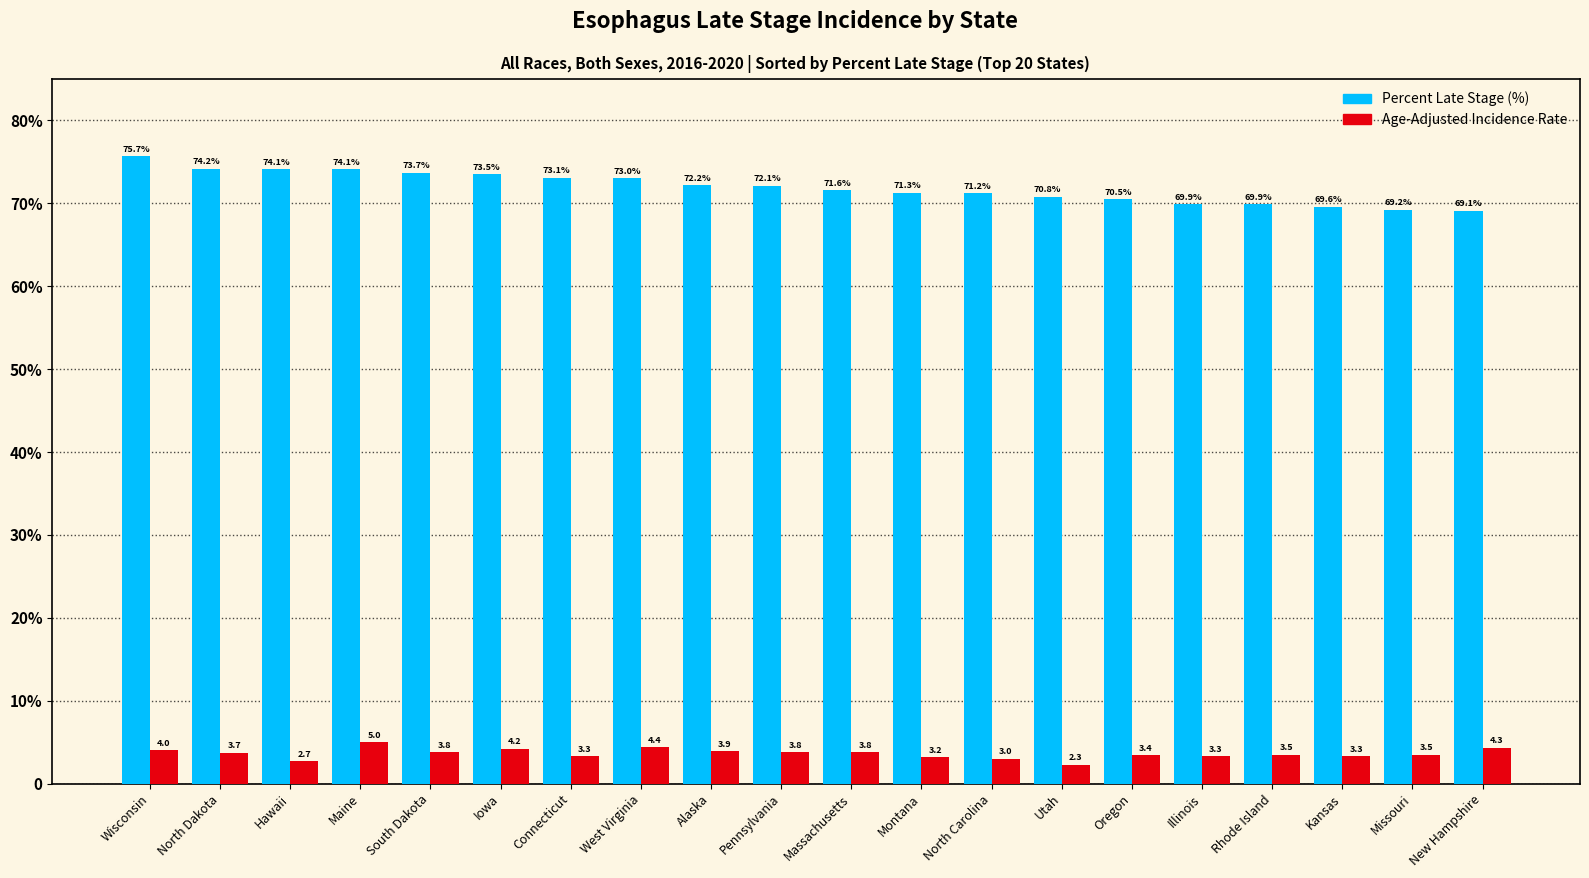

Are the bars grouped side by side (vs. stacked)?

Yes